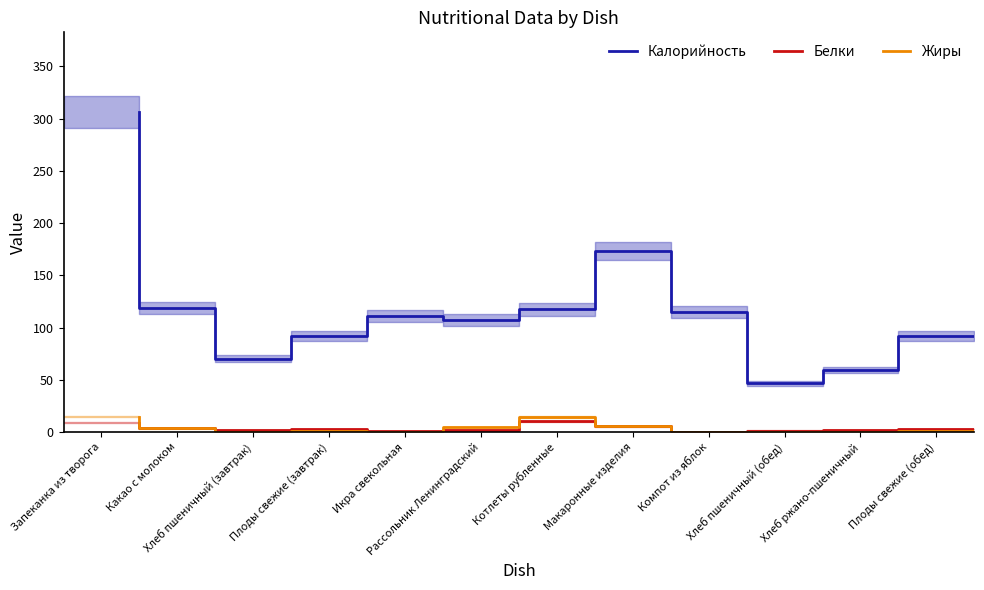

True or false: Жиры and Калорийность cross at least once.

False